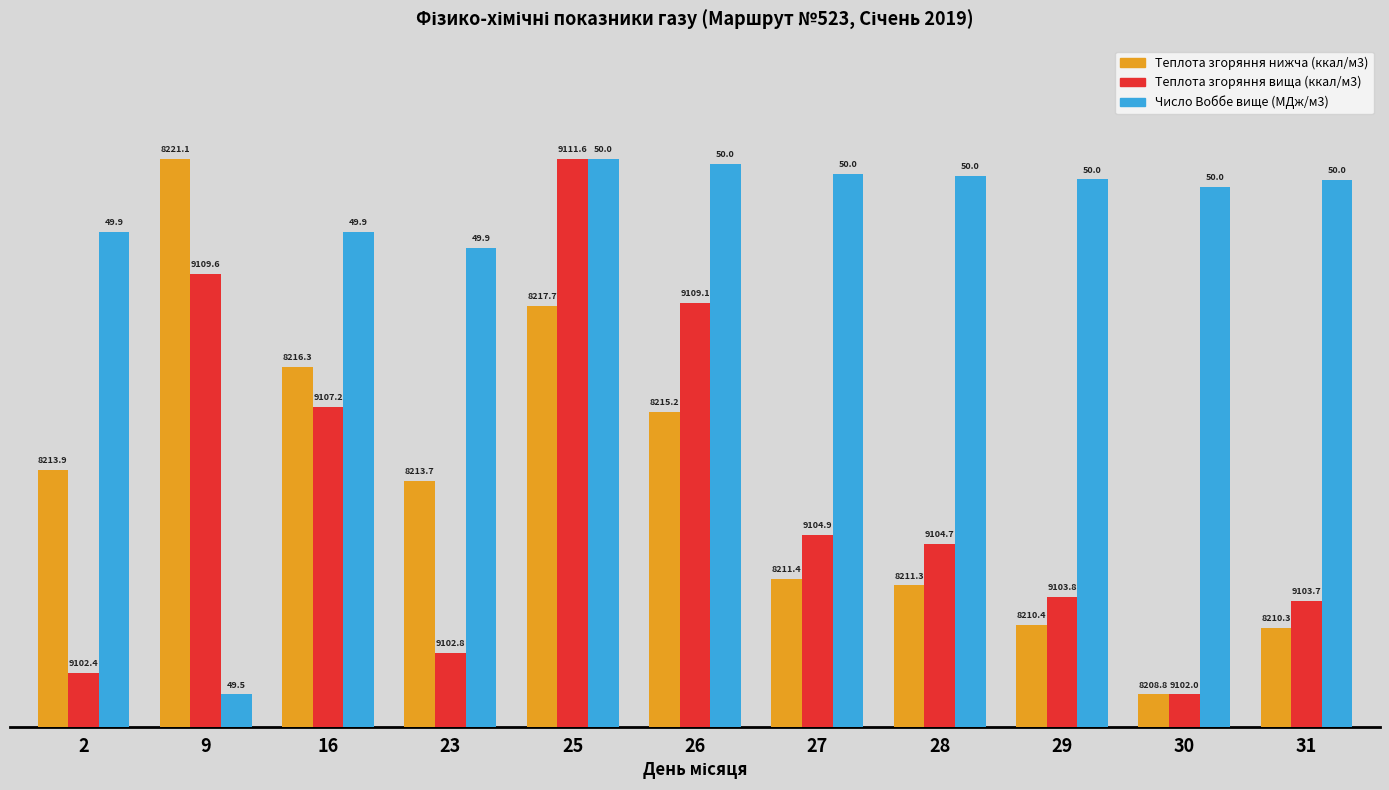

What are all the series names shown in the legend?

Теплота згоряння нижча (ккал/м3), Теплота згоряння вища (ккал/м3), Число Воббе вище (МДж/м3)